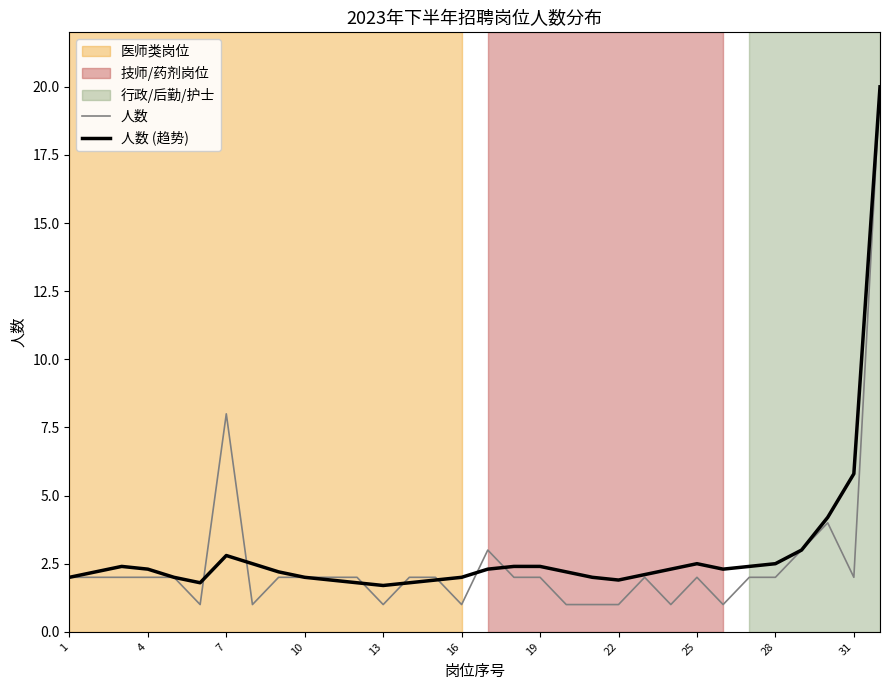

Which series has the widest spread of values?

人数